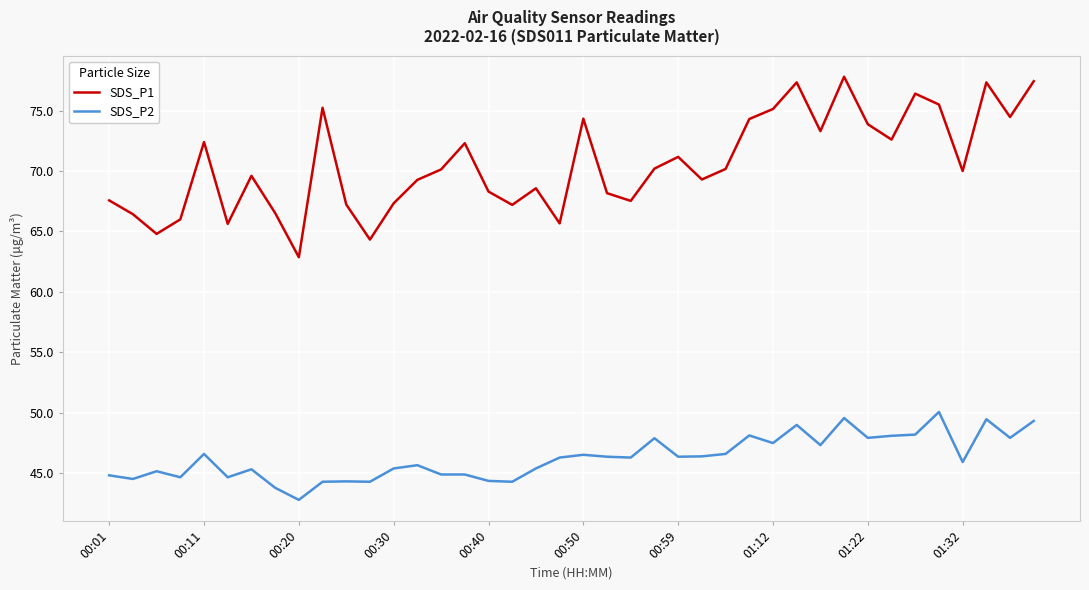

Which series has the largest total across all categories?

SDS_P1